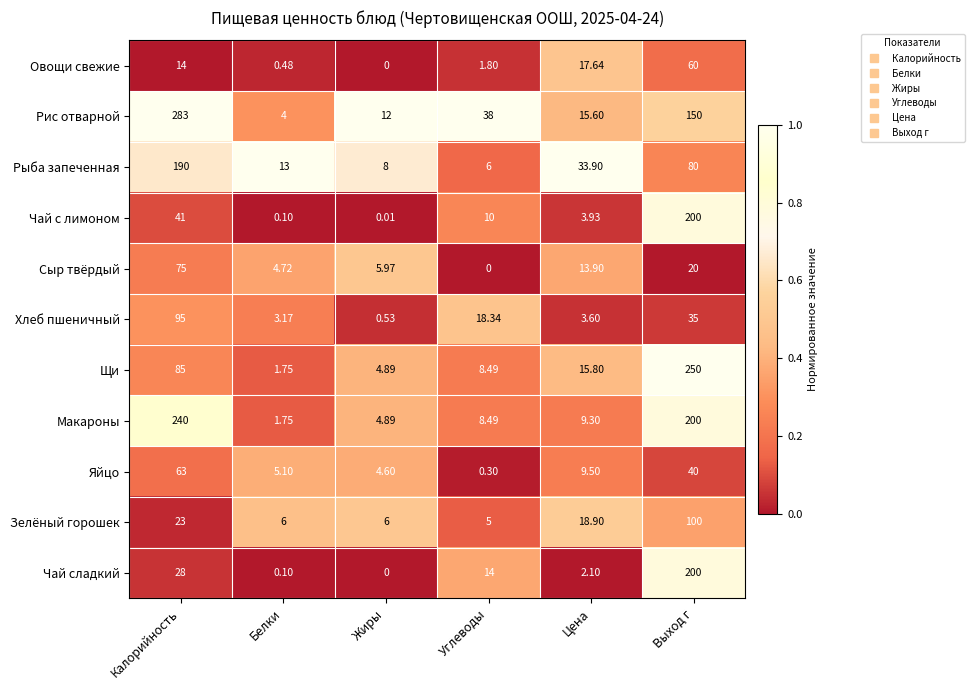

Rank the series at Калорийность from highest to lowest value.

Рис отварной, Макароны, Рыба запеченная, Хлеб пшеничный, Щи, Сыр твёрдый, Яйцо, Чай с лимоном, Чай сладкий, Зелёный горошек, Овощи свежие